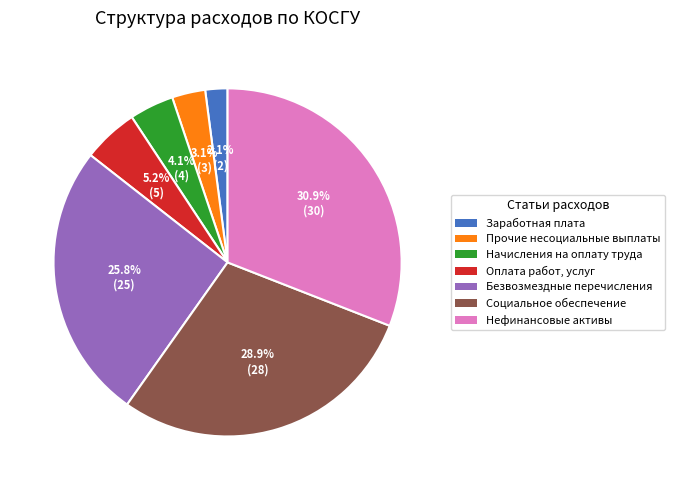

Between Начисления на оплату труда and Прочие несоциальные выплаты, which is larger?

Начисления на оплату труда